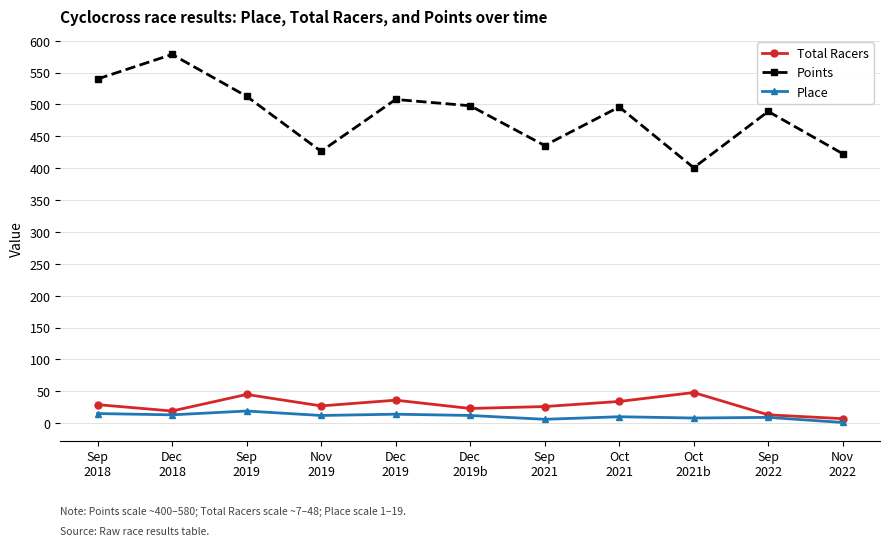

Which series has the largest total across all categories?

Points